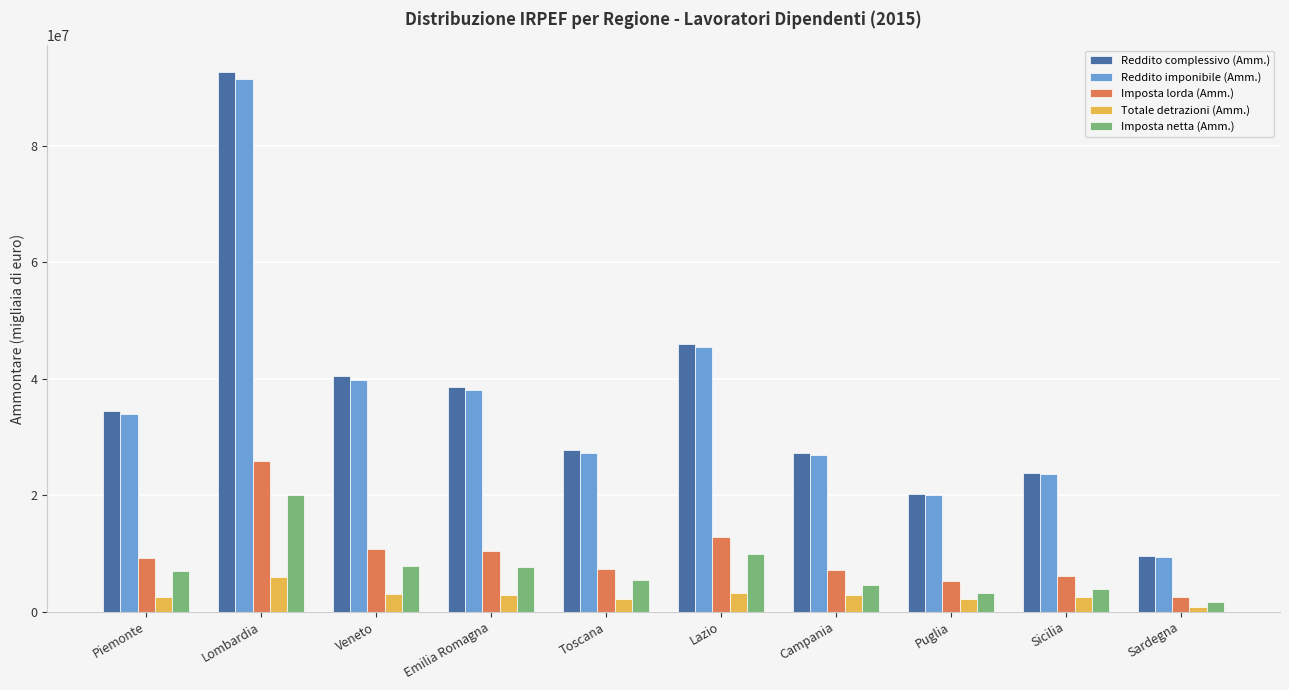

What is the approximate value of Reddito complessivo (Amm.) at Lombardia, to the nearest 50?

92567650